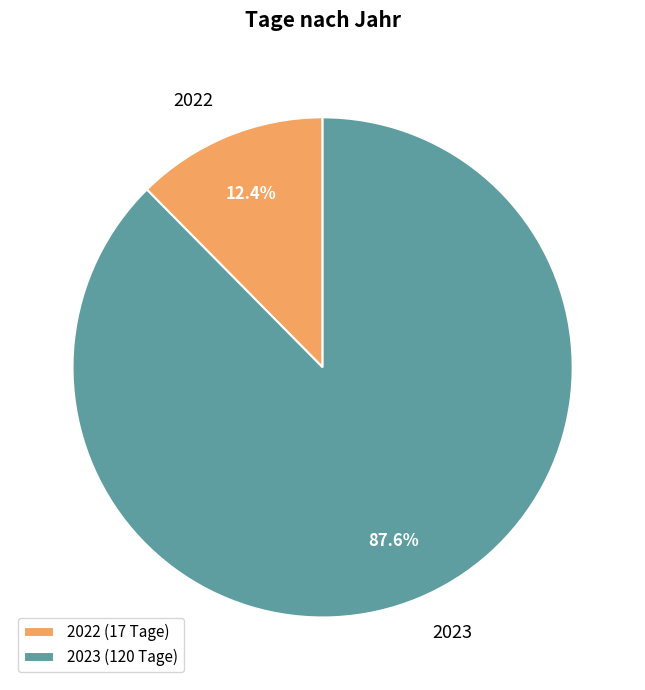

How much of the chart is everything except 2023?

12.4%